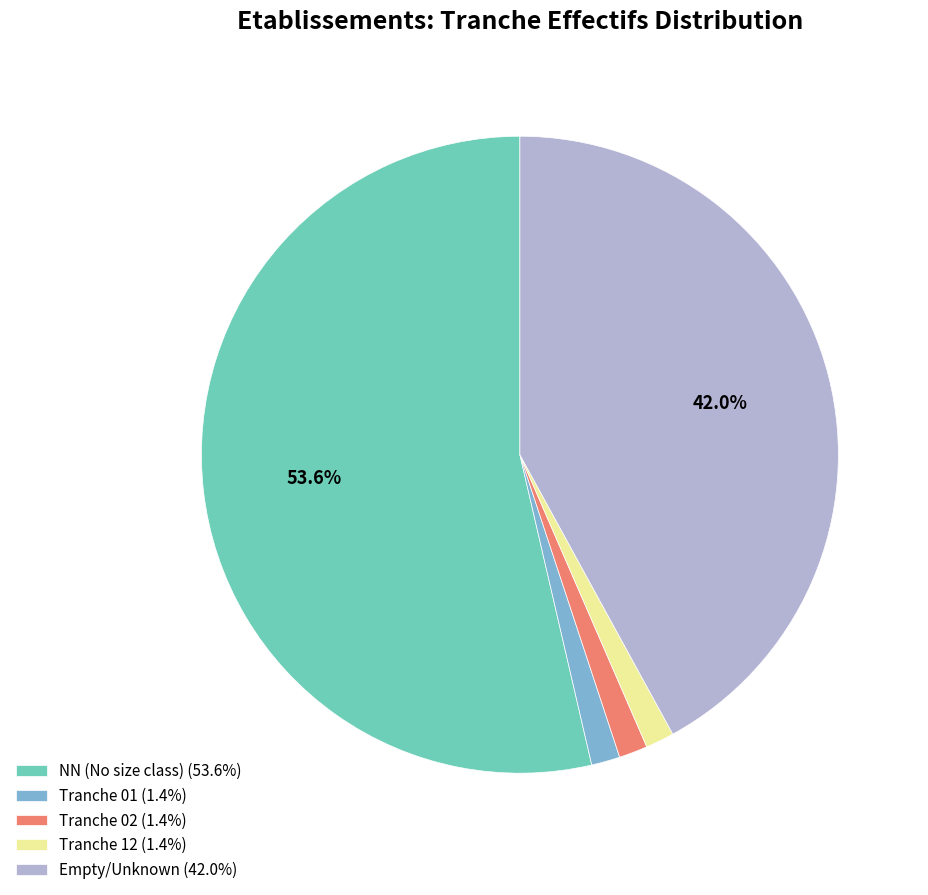

Count the number of slices in the pie.

5